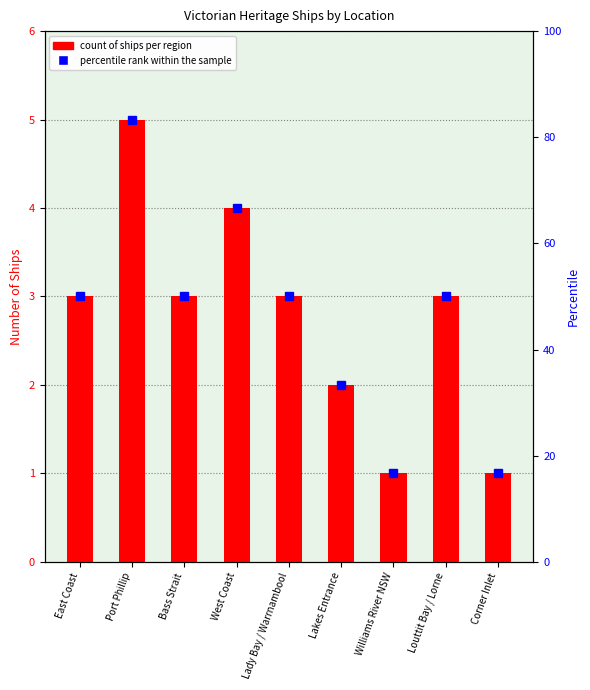

List the labels in order of value, smallest first.

Williams River NSW, Corner Inlet, Lakes Entrance, East Coast, Bass Strait, Lady Bay / Warrnambool, Louttit Bay / Lorne, West Coast, Port Phillip